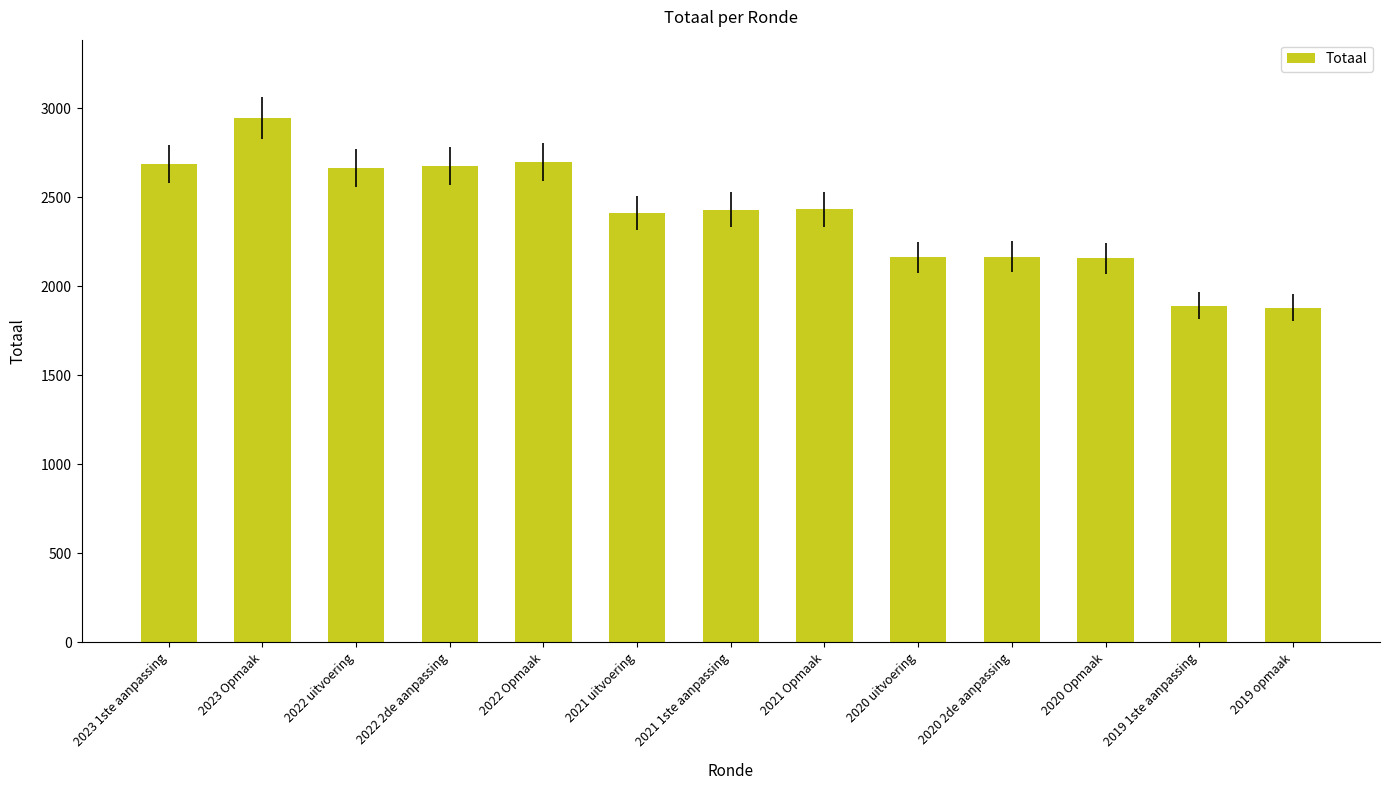

The value at 2023 1ste aanpassing is 1247. True or false?

False